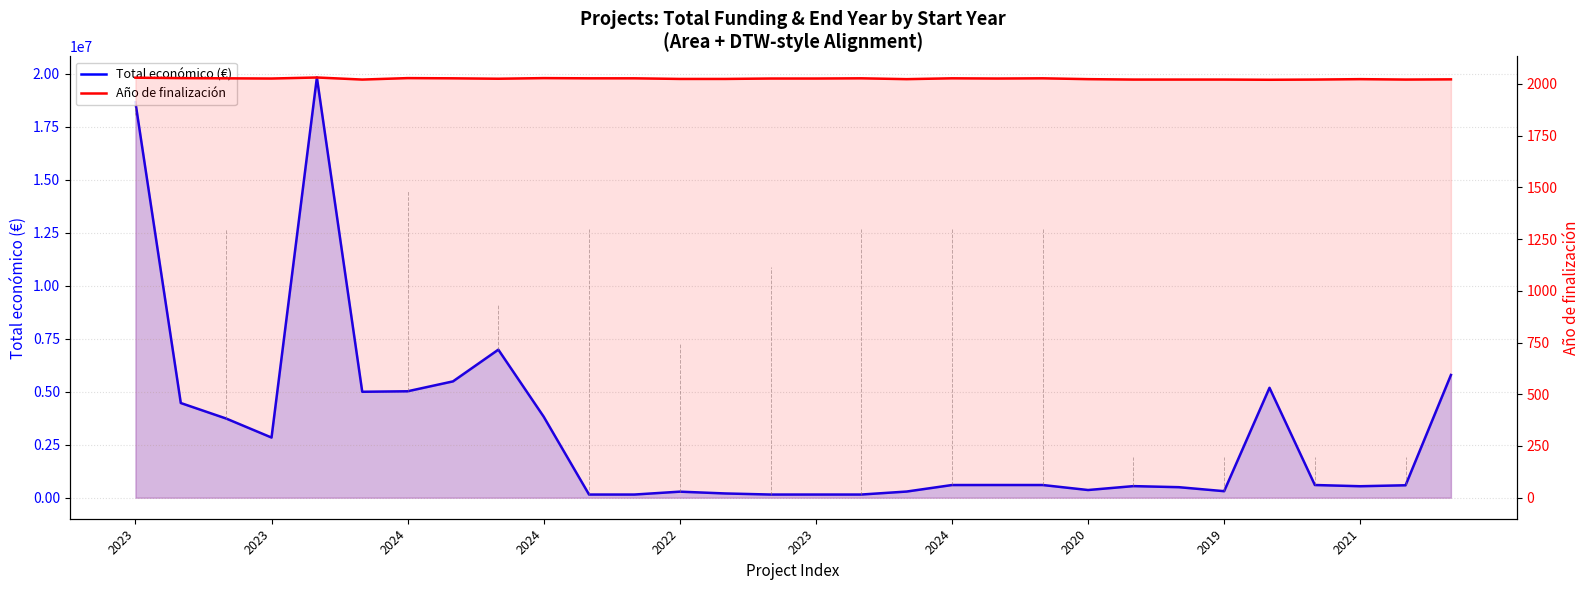

What is the spread (max minus min) of values at 2020?

361401